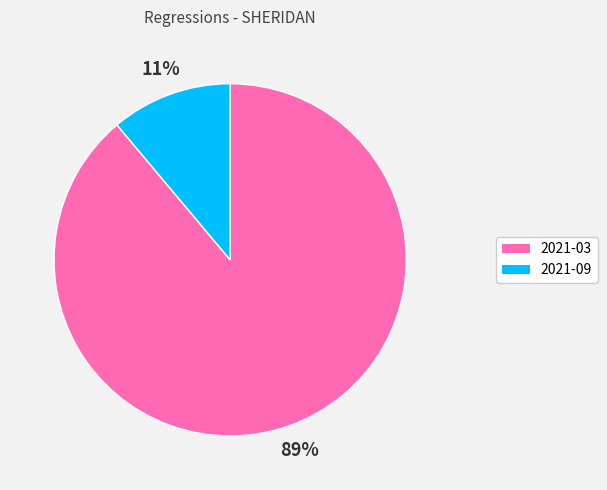

Do 2021-09 and 2021-03 together represent more than half of the pie?

Yes